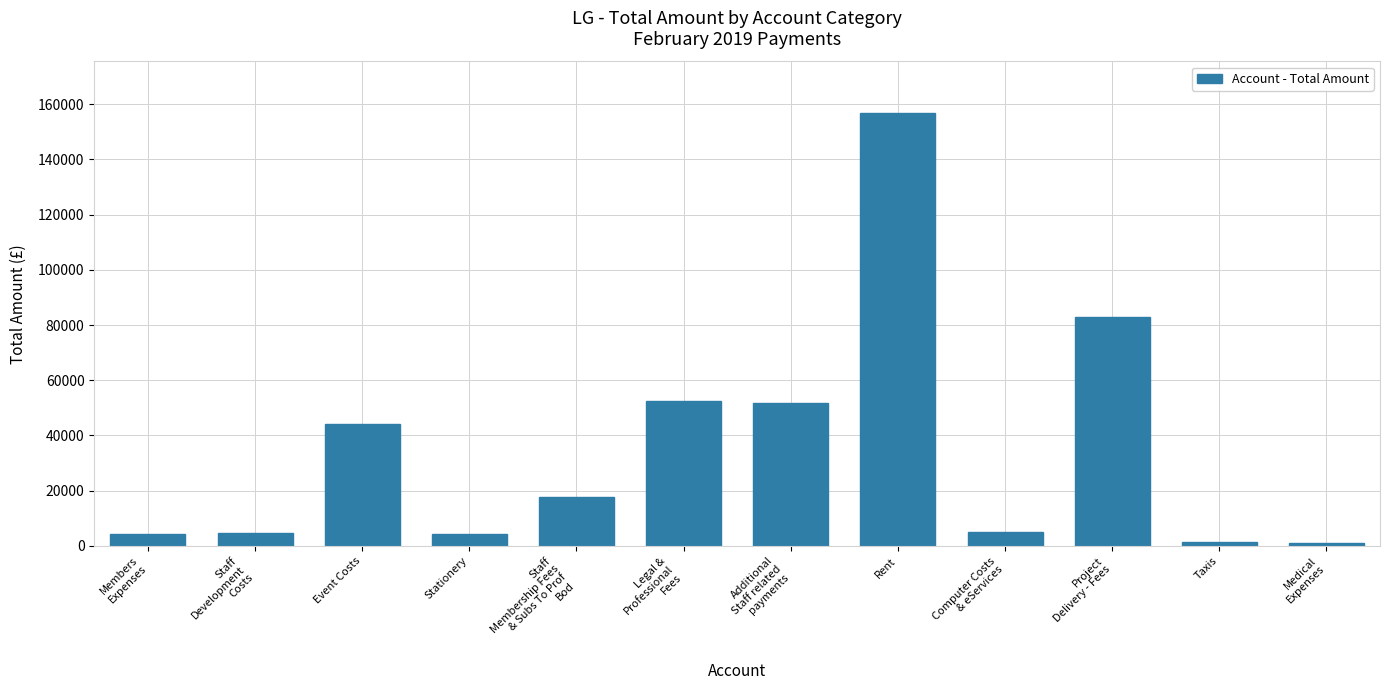

What is the greatest value displayed?

156632.0